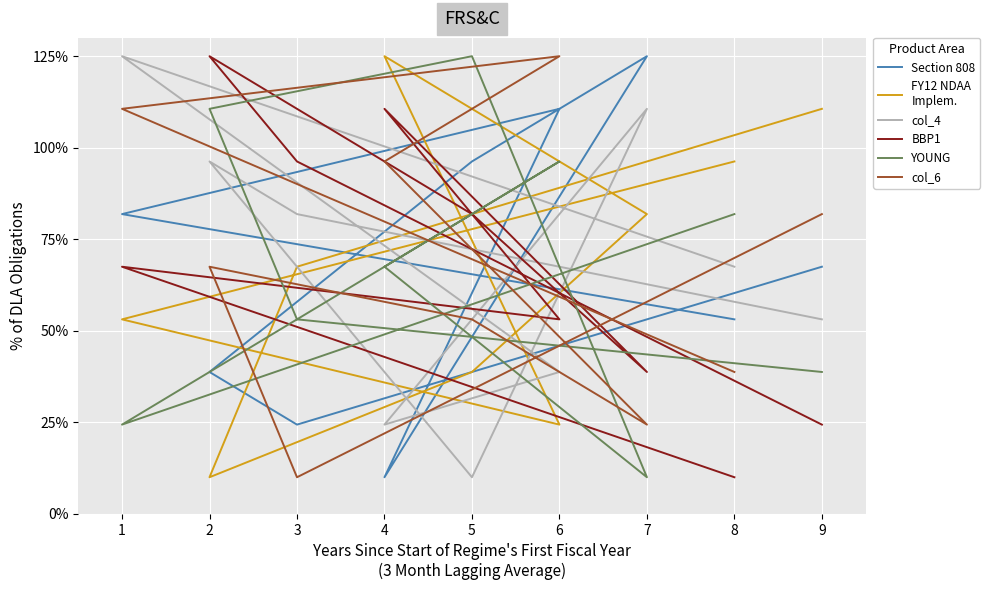

Where do YOUNG and FY12 NDAA
Implem. first cross each other?

3 and 2